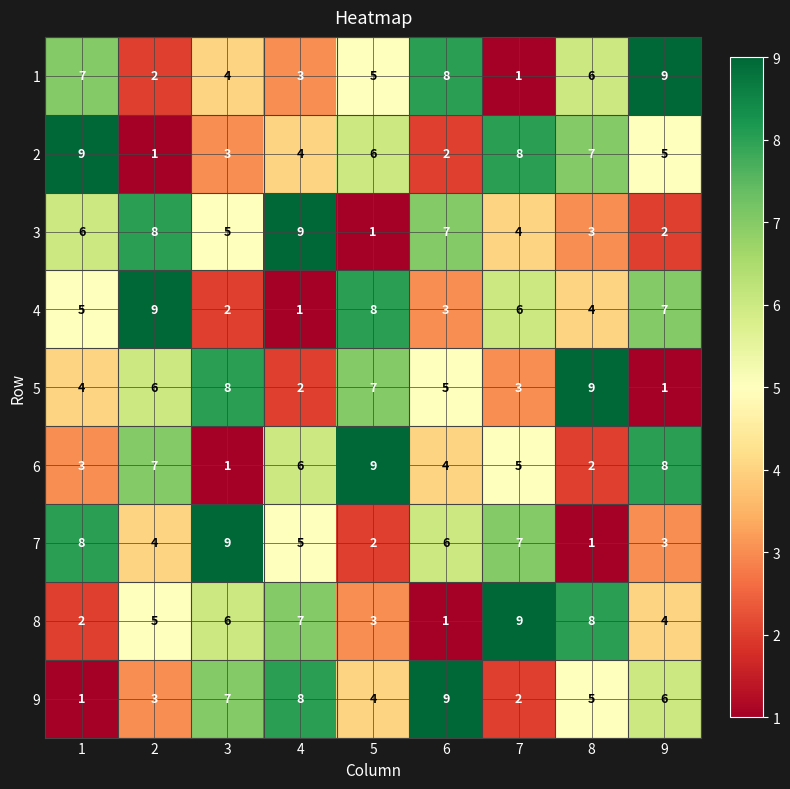

Count the 1 values in the range 3 to 7.

5